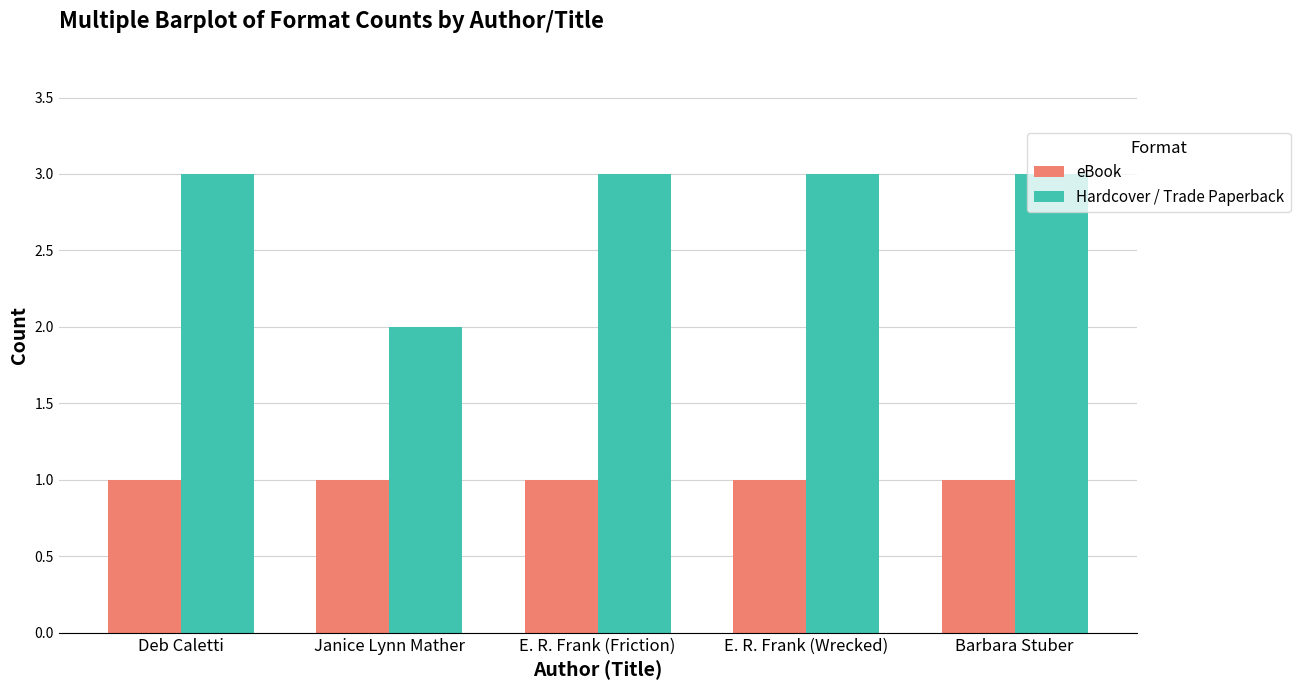

What is the maximum value shown in the chart?

3